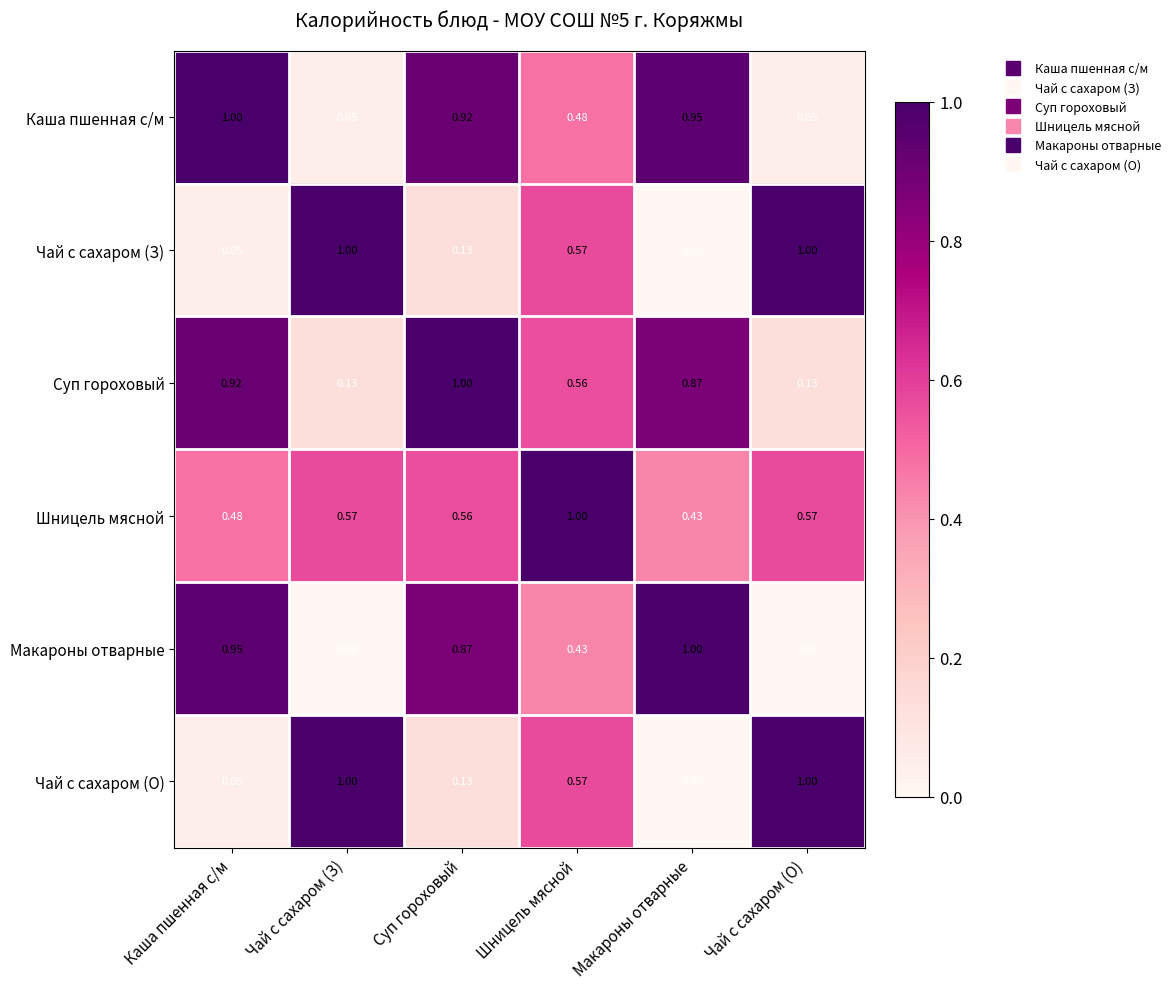

At which label does Шницель мясной reach its minimum?

Макароны отварные